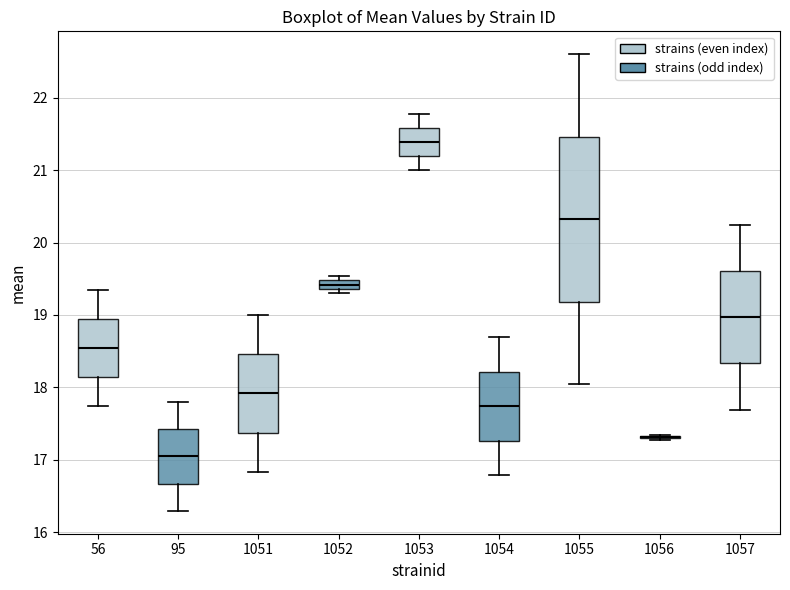

Comparing the boxes themselves (not the whiskers), which one is the tallest?

1055